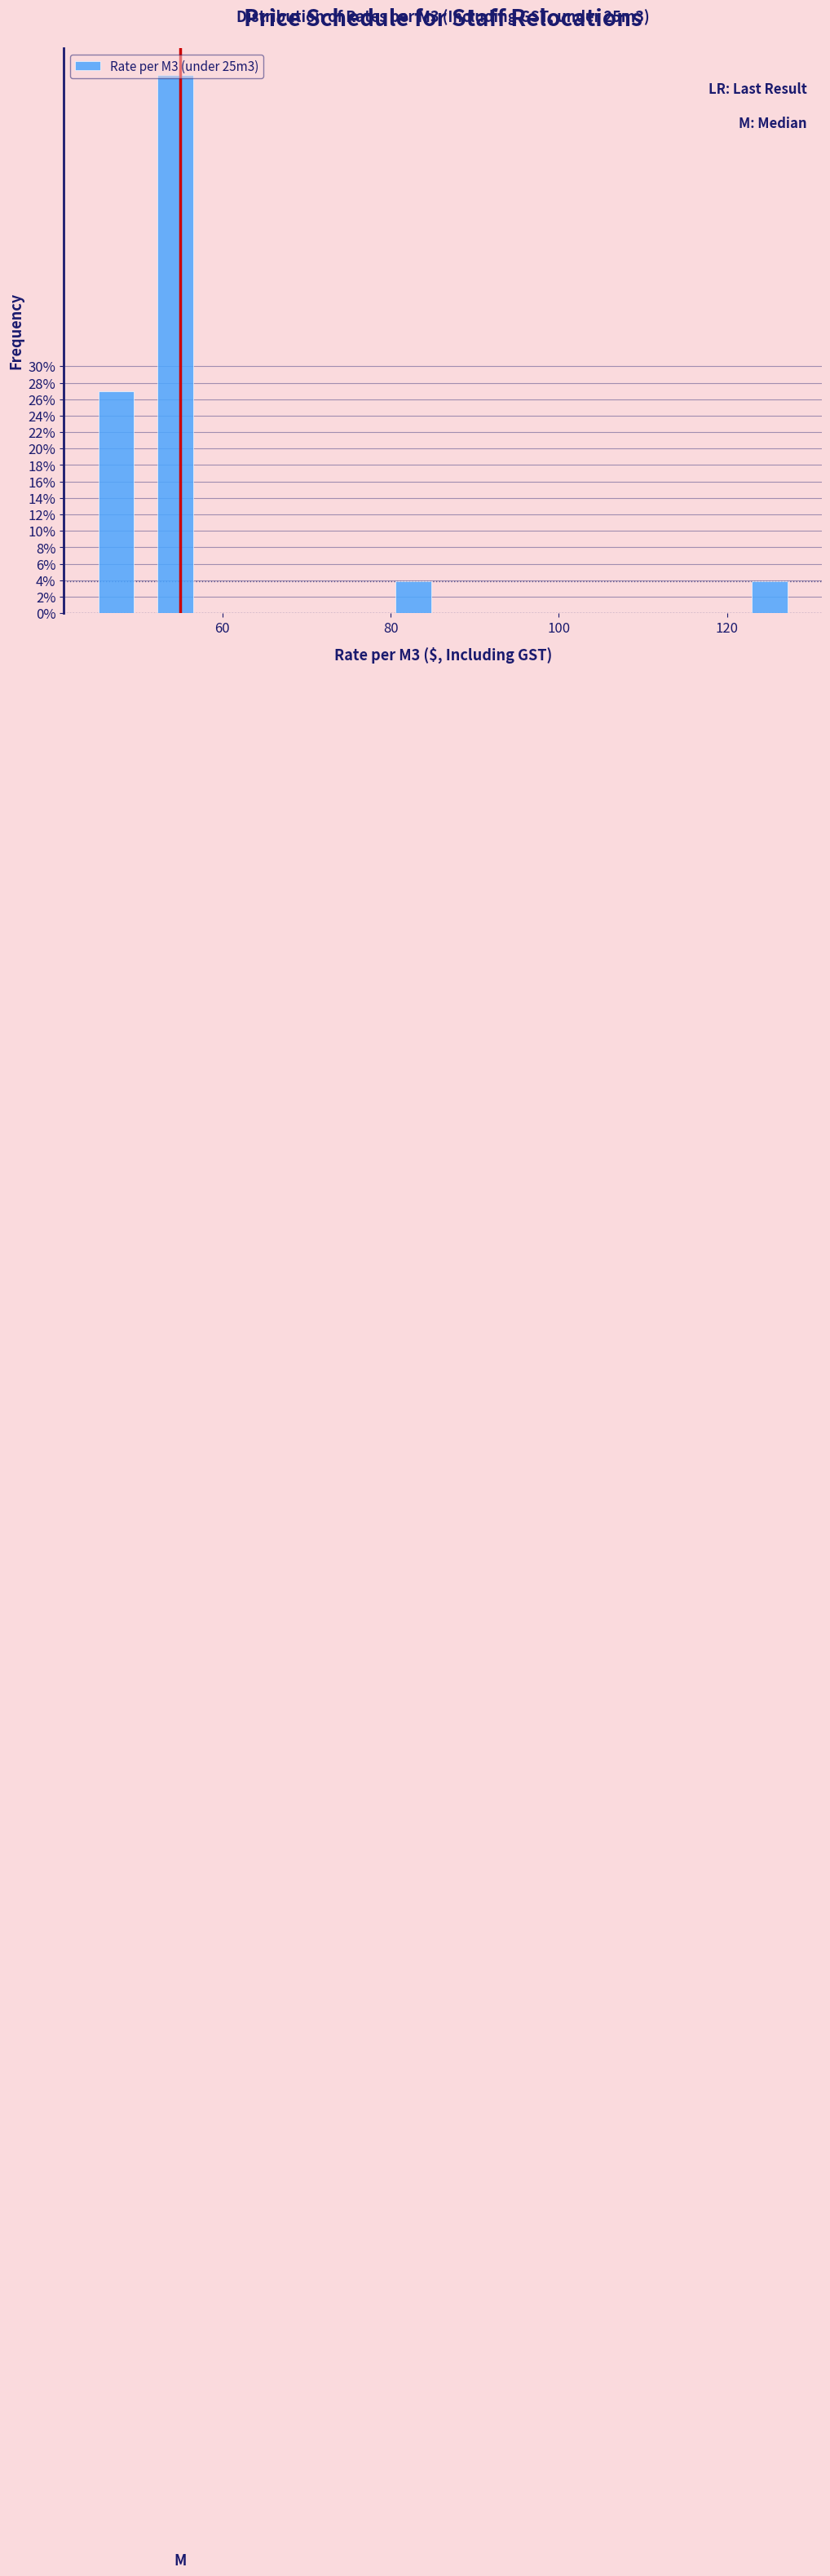

Read against the x-axis, roughly where is the centre of the tallest bar?

54